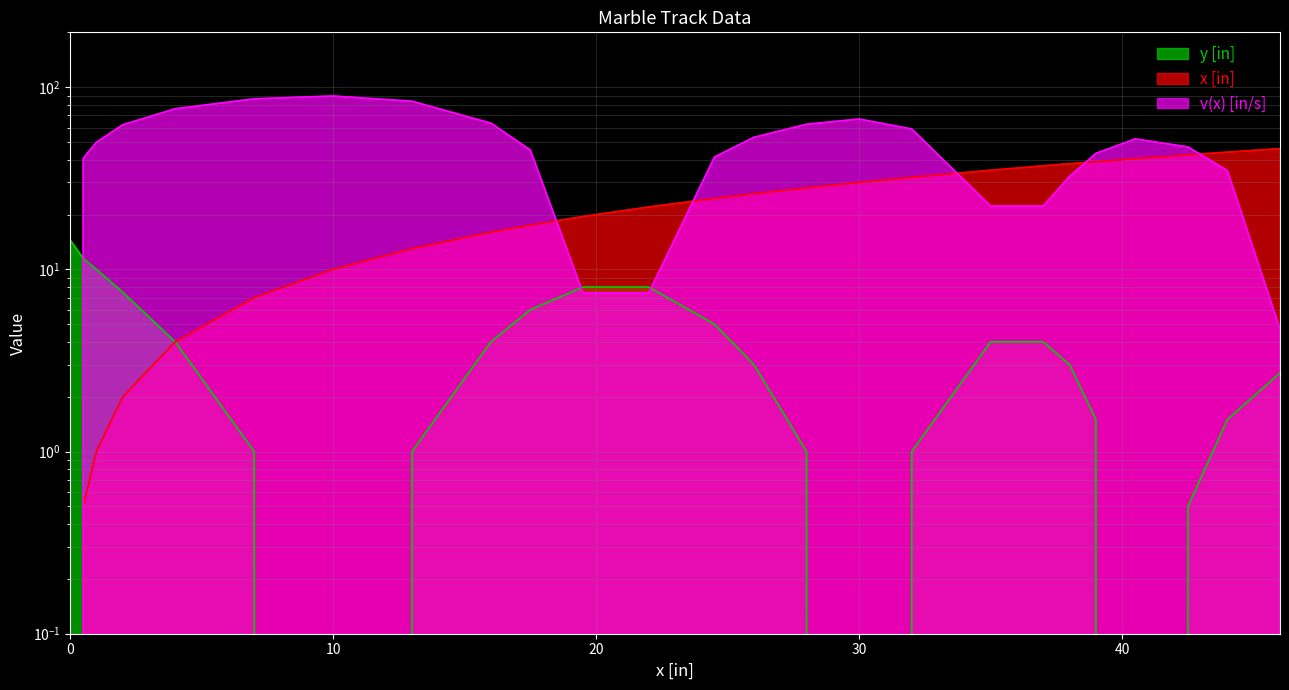

What is the label of the 12th point from the right?

26.0